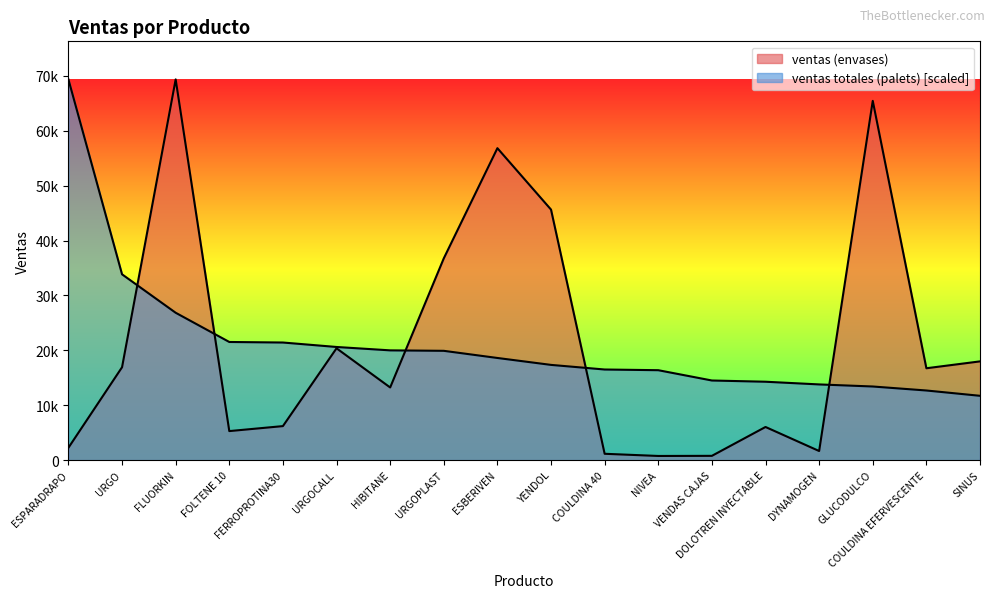

The ventas (envases) series shows 16914.0 at URGO. True or false?

True